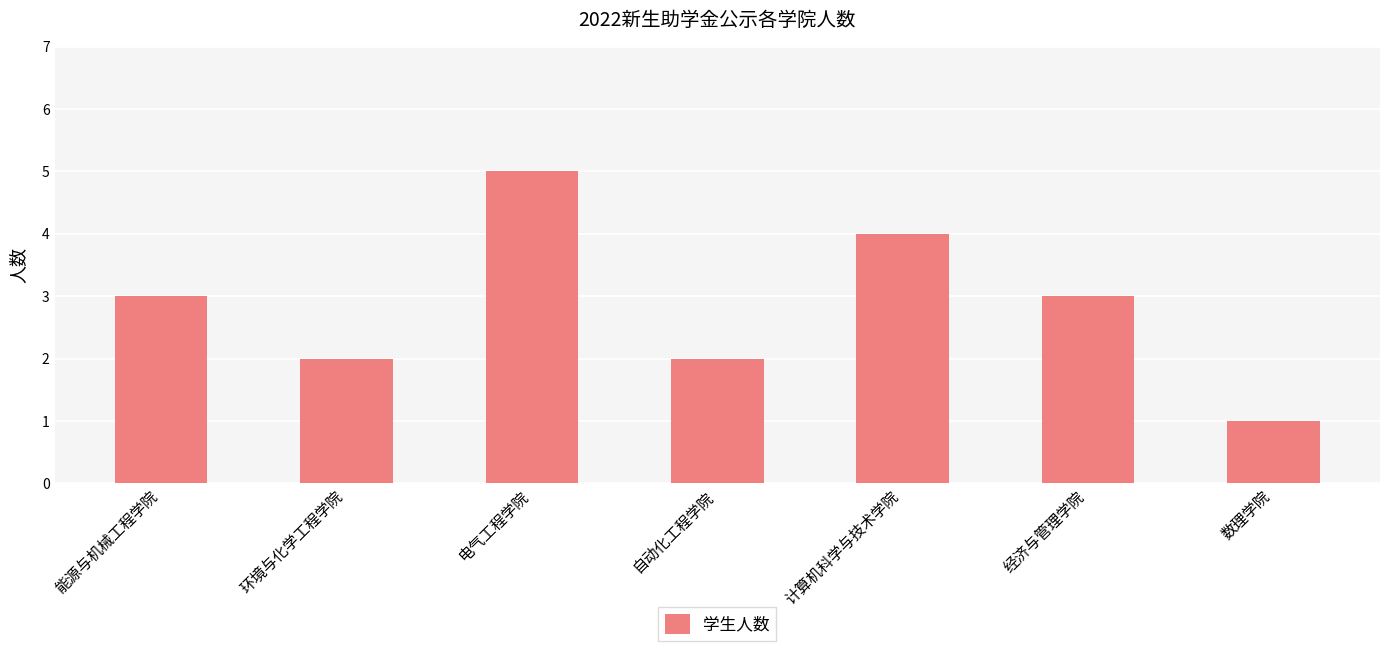

How many values are below 3?

3